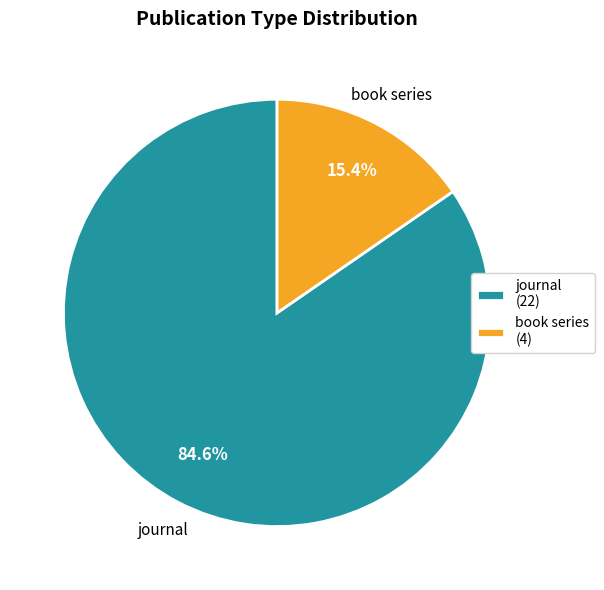

To the nearest percent, what is the difference between the largest and smallest slice percentages?

69%